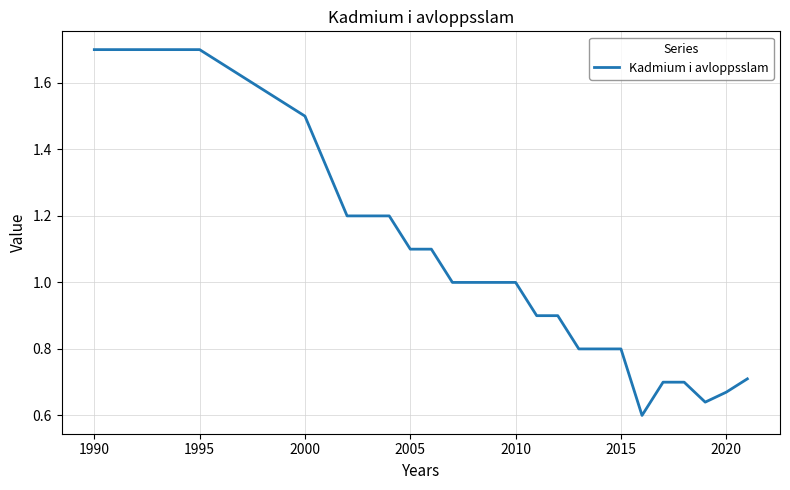

What is the greatest value displayed?

1.7